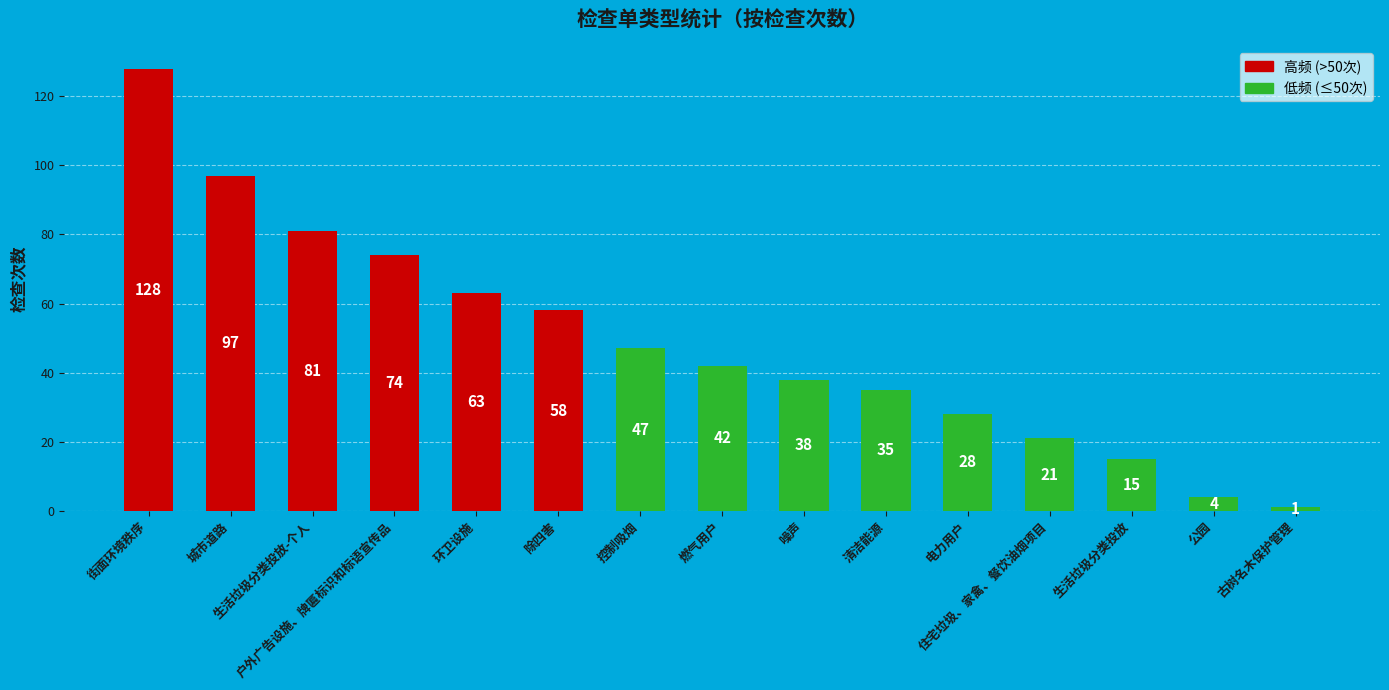

How many data points does each series have?

15